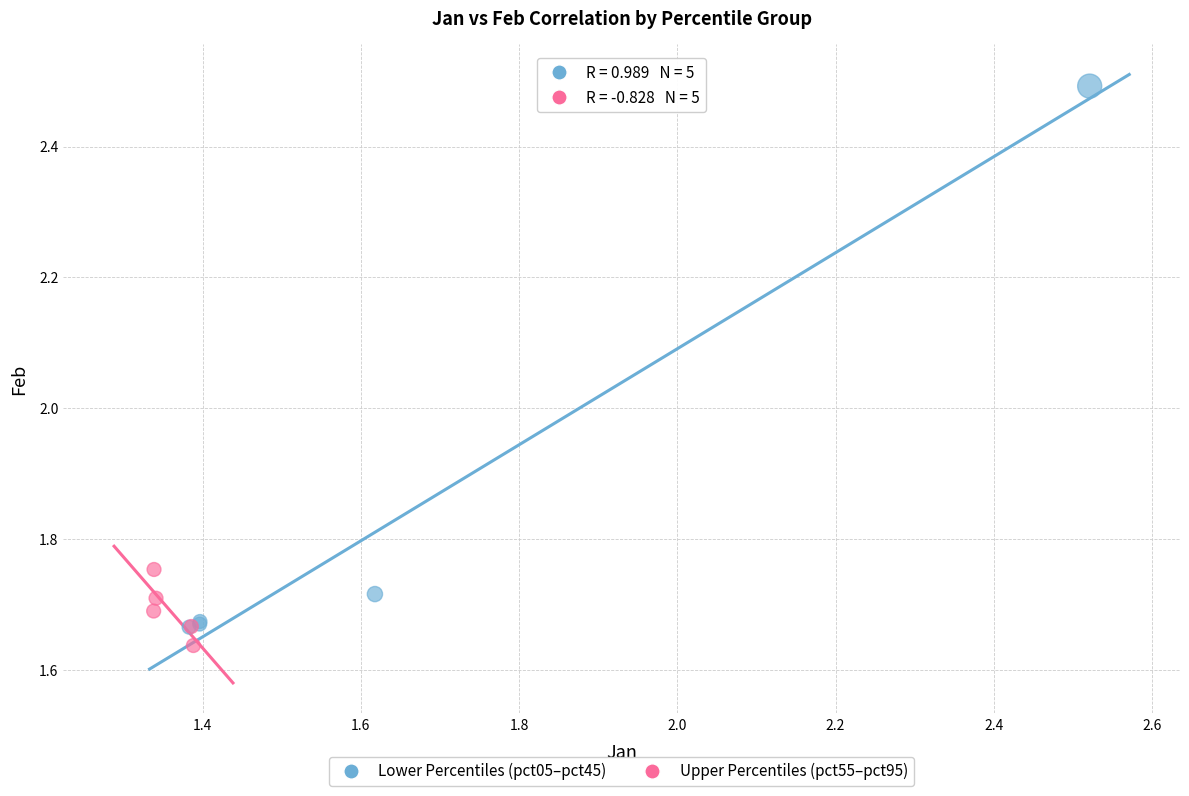

Which series contains the highest Y value?

Lower Percentiles (pct05–pct45)